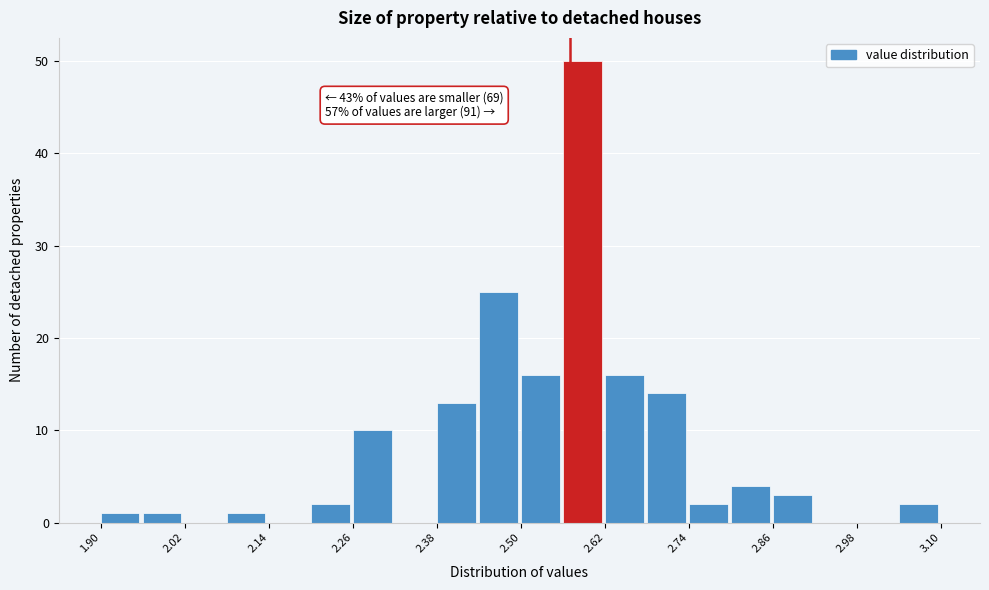

Read against the x-axis, roughly where is the centre of the tallest bar?

2.58